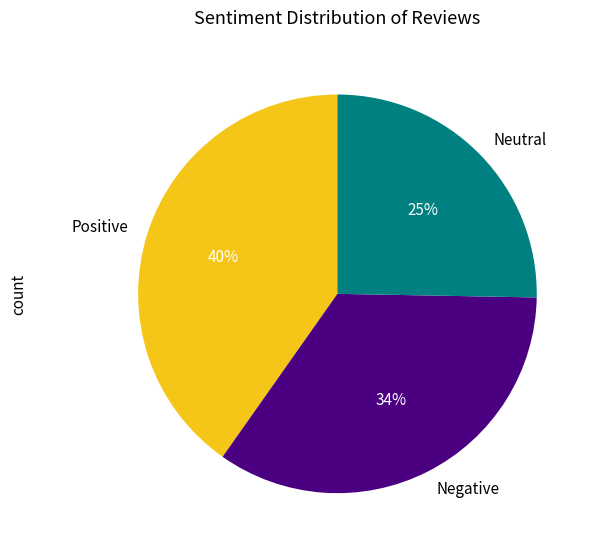

Which category has the biggest portion of the pie?

Positive